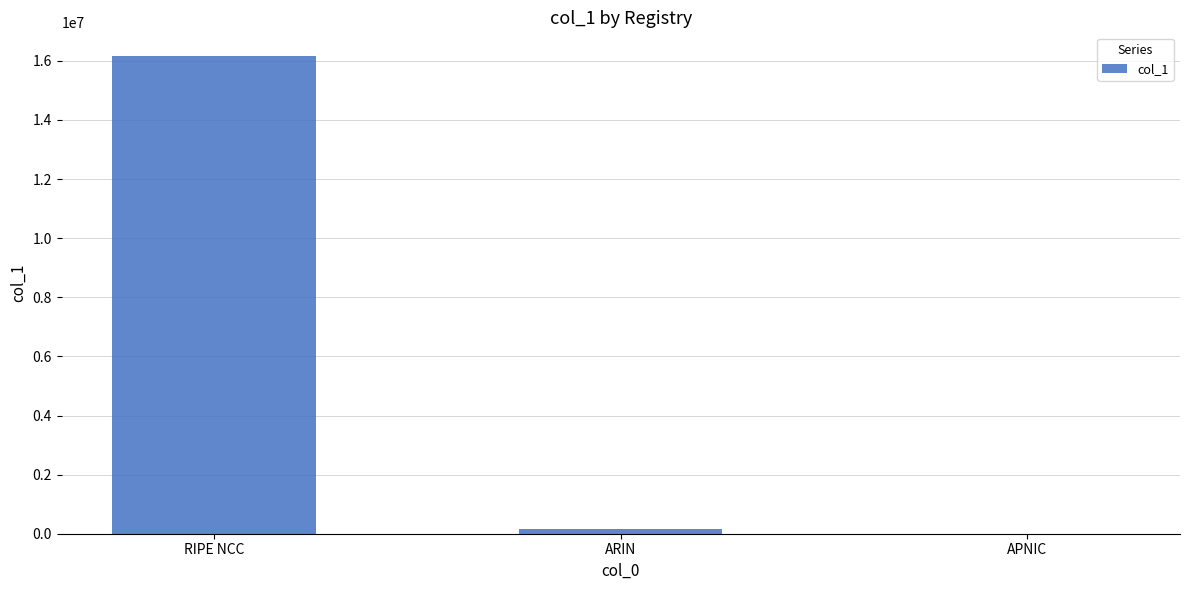

True or false: the data shows 16158208 at RIPE NCC.

True